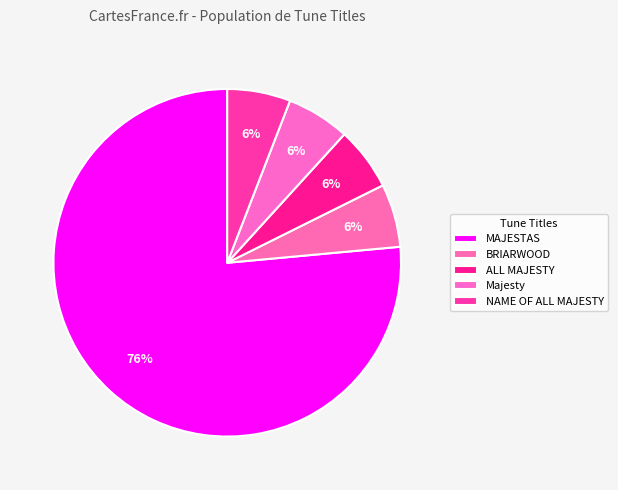

Between ALL MAJESTY and BRIARWOOD, which is larger?

ALL MAJESTY